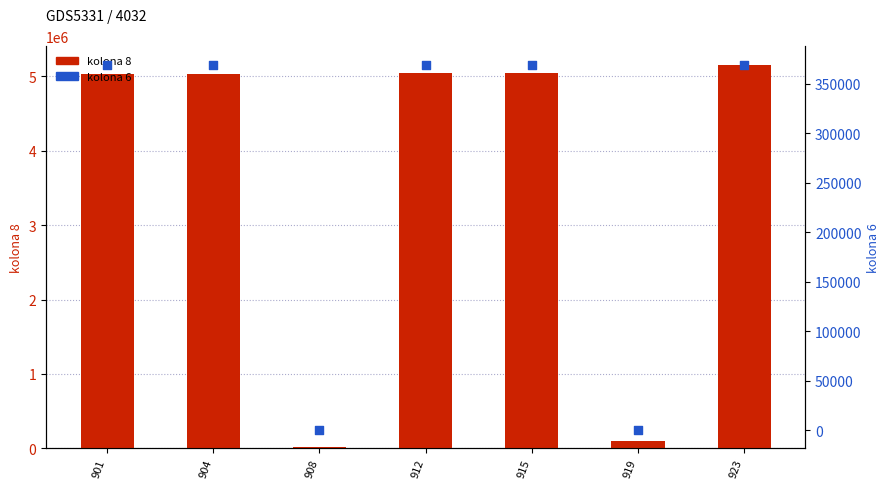

Which series contains the highest Y value?

kolona 8 (value)